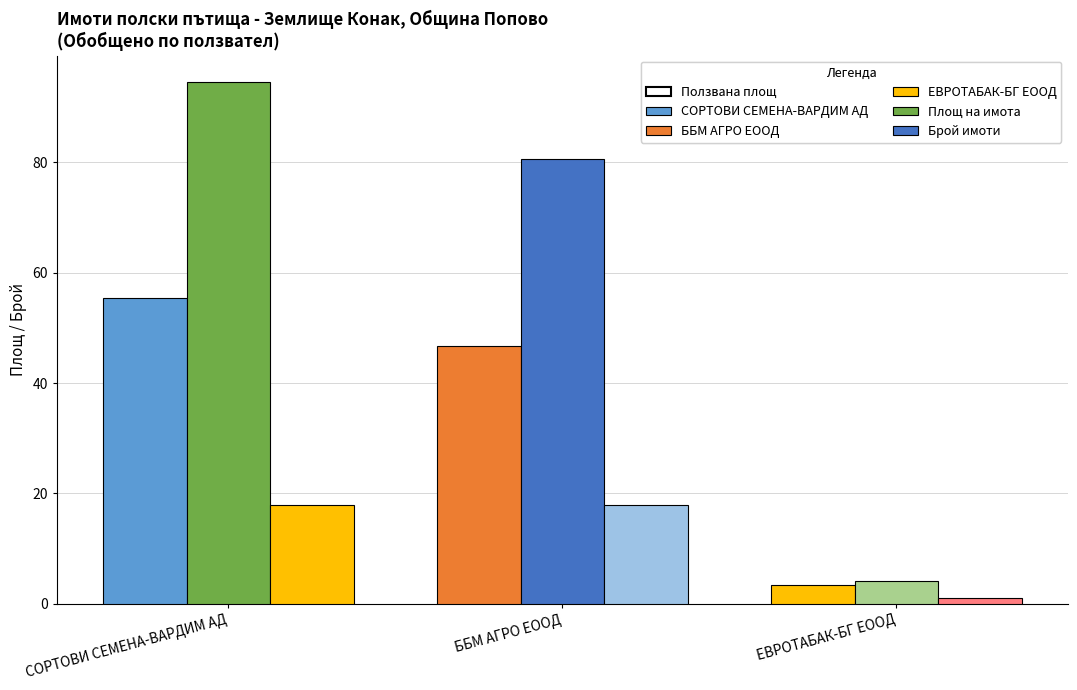

What is the maximum value shown in the chart?

94.6